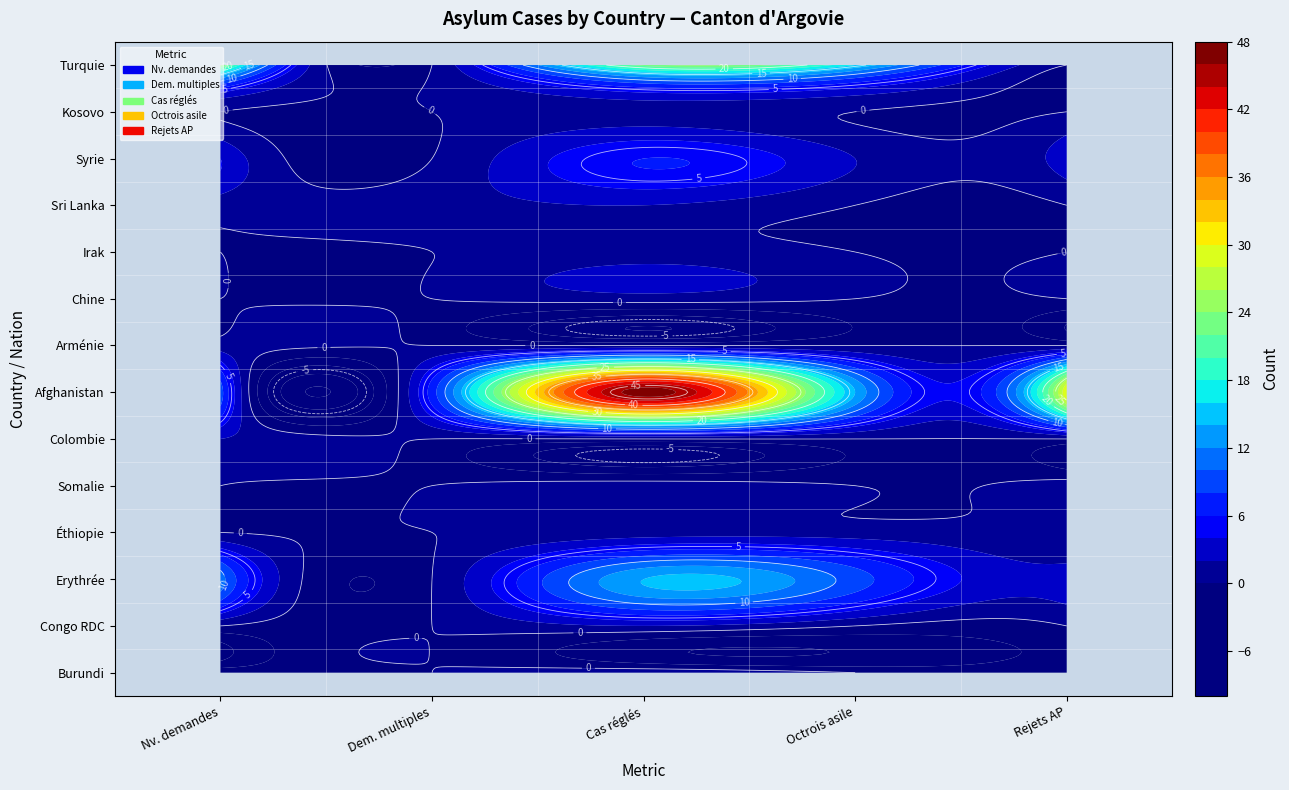

What is the difference between the highest and lowest values at 0?

25